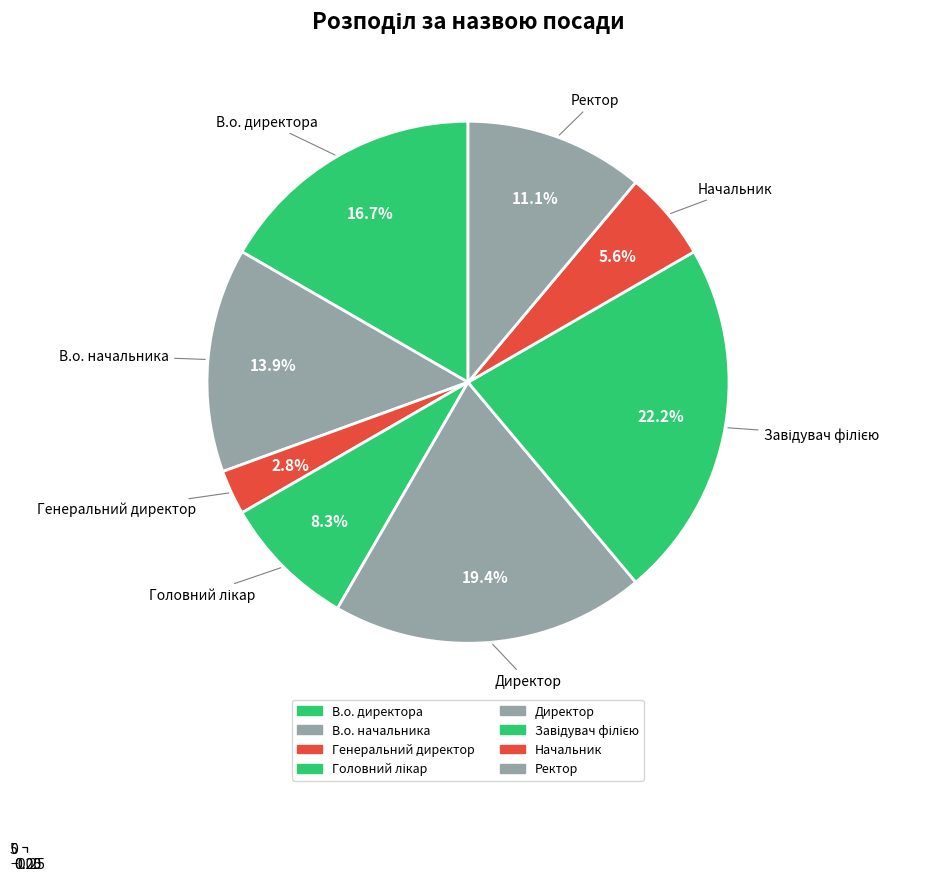

How many slices are in this pie chart?

8